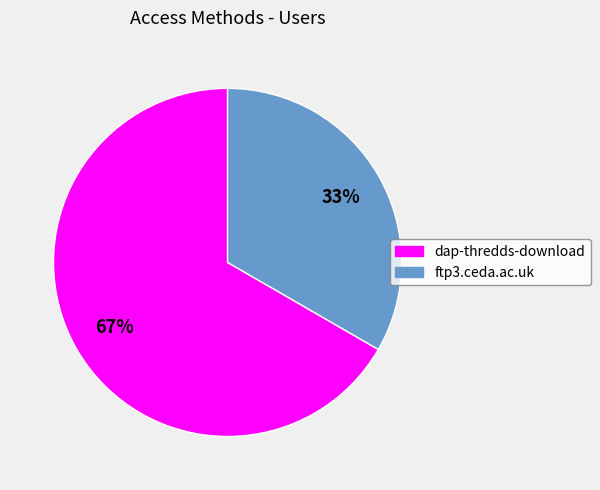

Combined, do ftp3.ceda.ac.uk and dap-thredds-download account for over 50%?

Yes